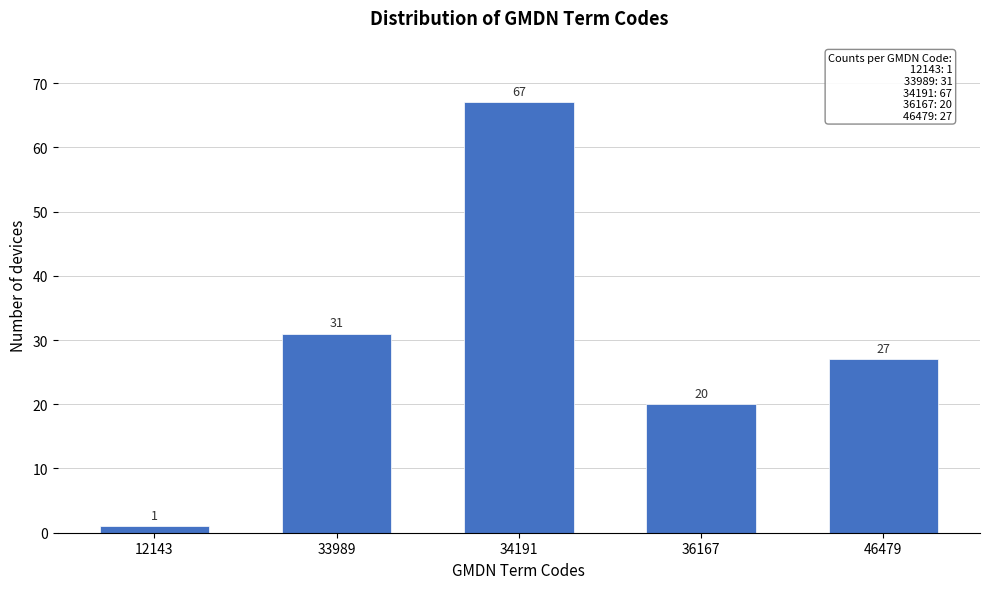

Reading left to right, transcribe all the data shown in this chart.

12143=1	33989=31	34191=67	36167=20	46479=27